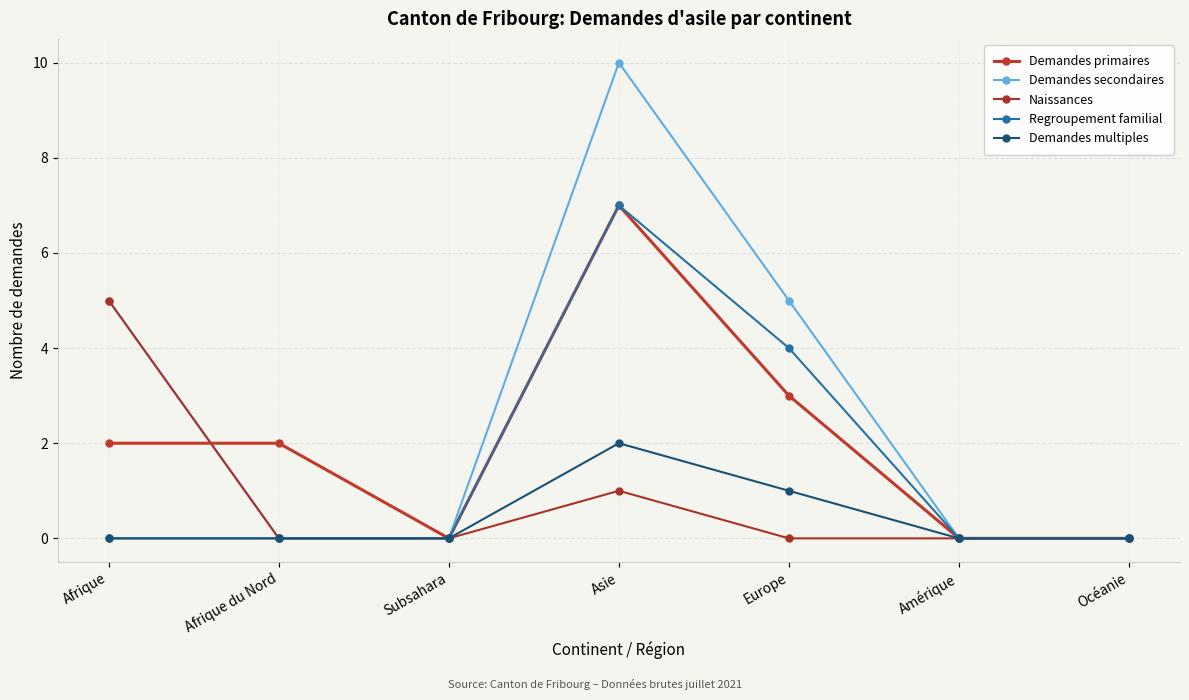

What is the average value of the Demandes secondaires series?

3